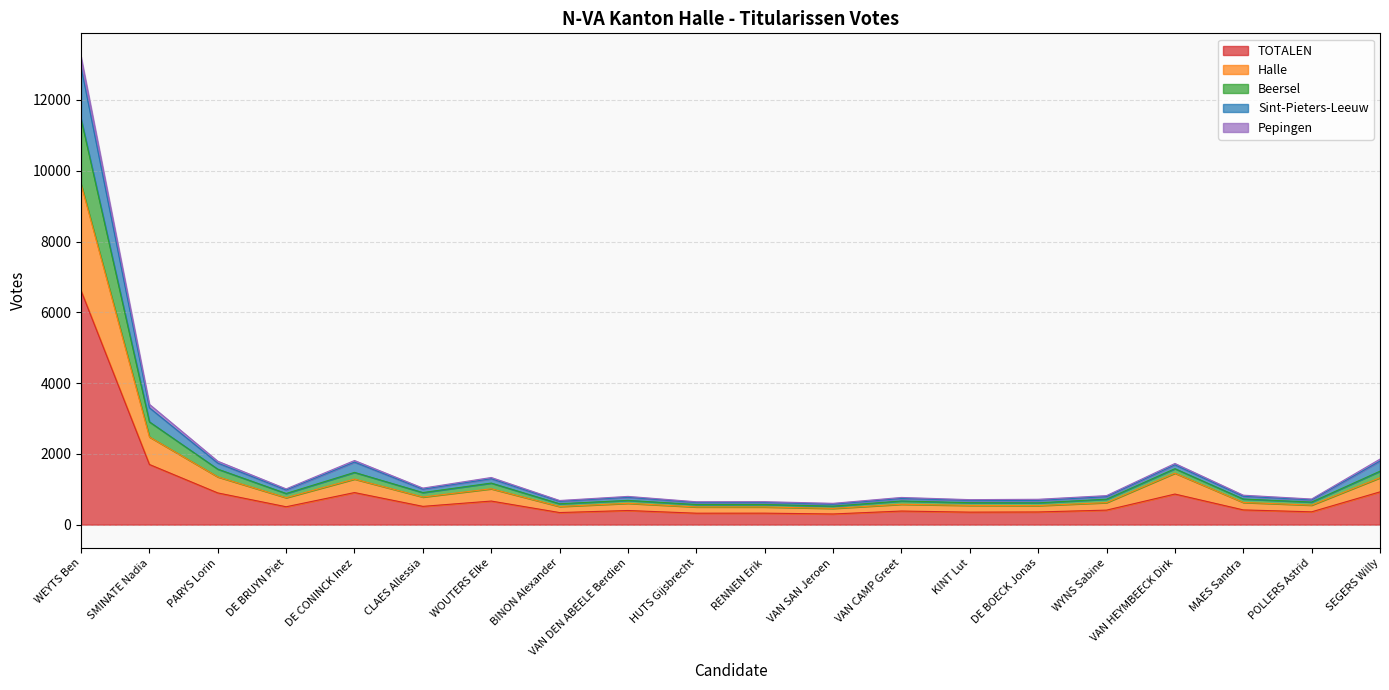

The value of Beersel at RENNEN Erik is 960. True or false?

False